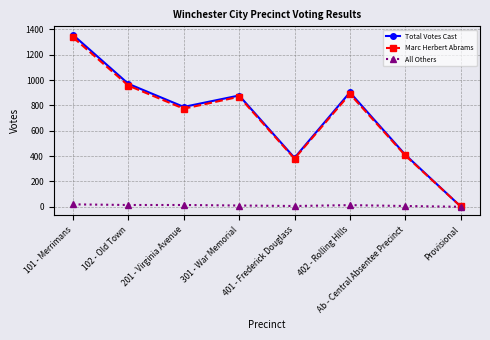

What is the label of the 6th point from the right?

201 - Virginia Avenue